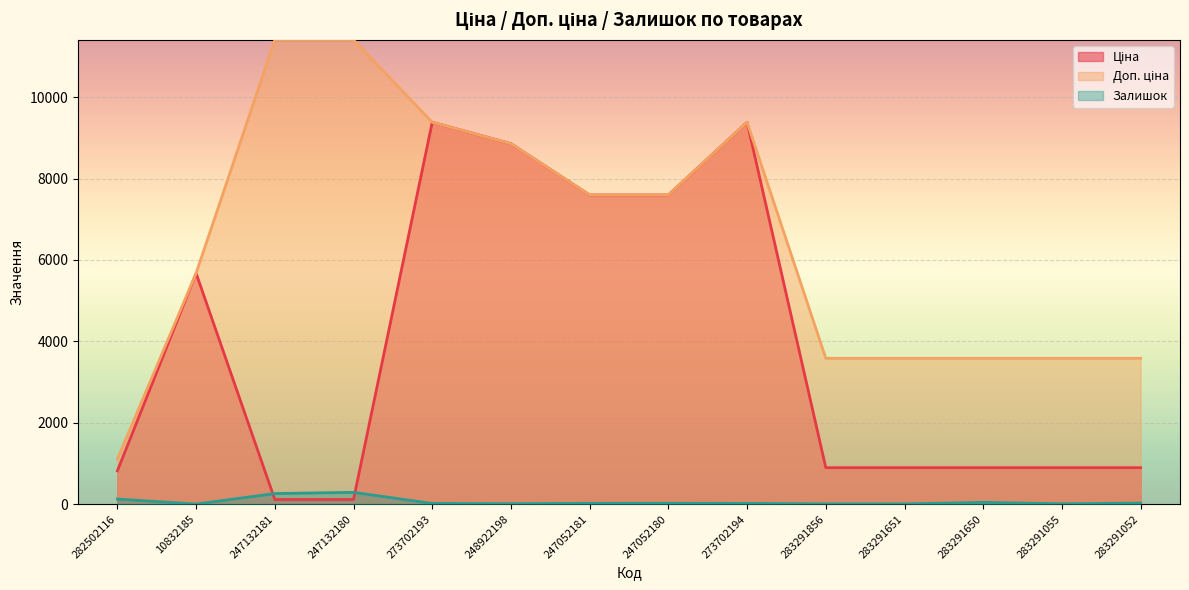

Count the number of data series in this chart.

3